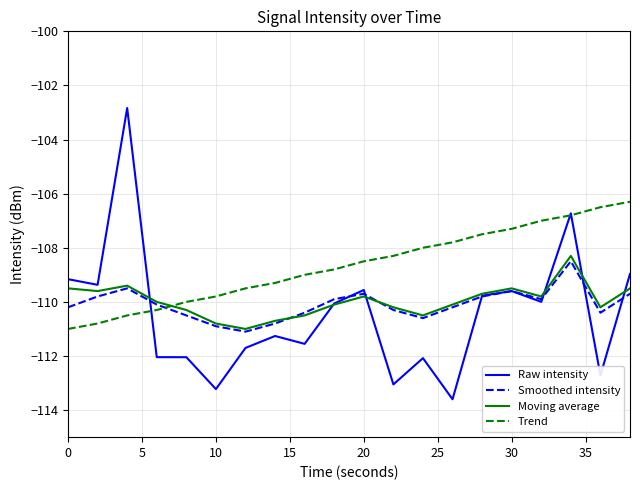

What is the sum of all Trend values?

-2173.0